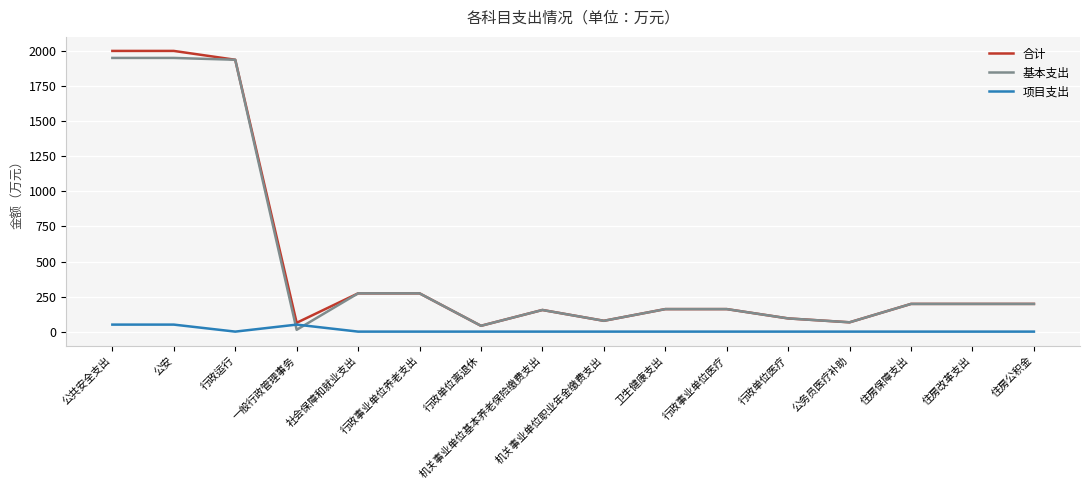

What is the highest value of the 基本支出 series?

1951.8